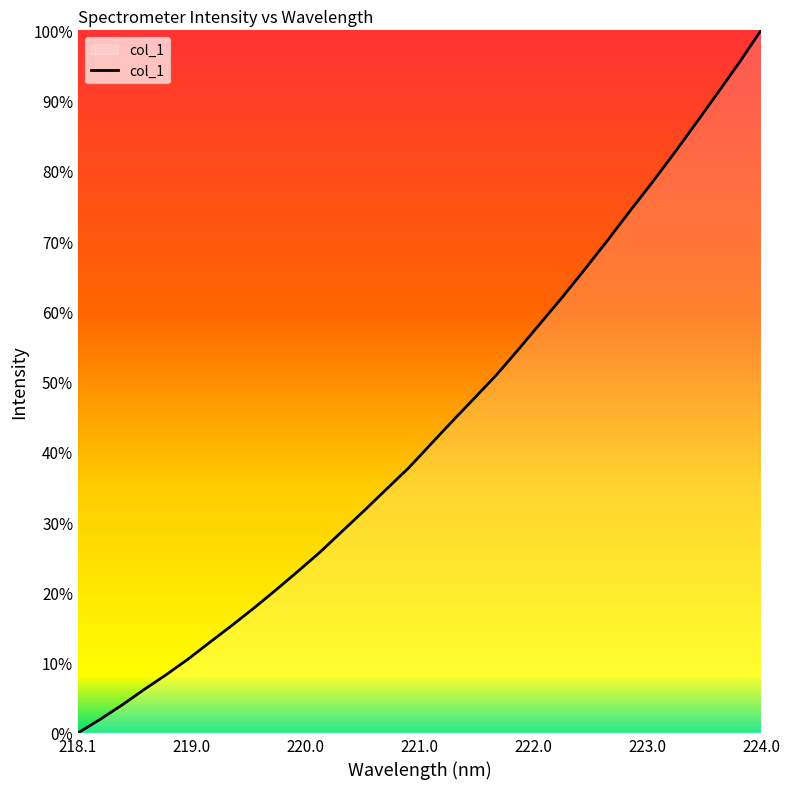

Reading left to right, list all the values displayed in this chart.

0.0	1.9	4.0	6.2	8.3	10.5	13.0	15.4	17.8	20.4	23.1	25.8	28.8	31.7	34.7	37.7	41.1	44.4	47.7	51.0	54.7	58.4	62.1	66.0	70.0	74.1	78.1	82.3	86.6	90.9	95.4	100.0